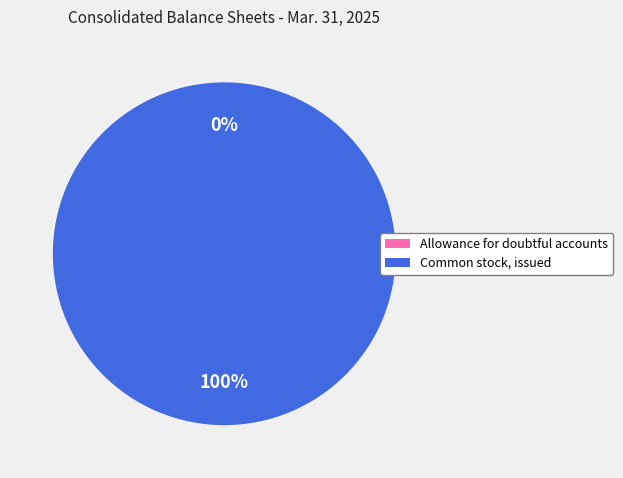

Is it true that Common stock, issued is 100% of the pie?

True